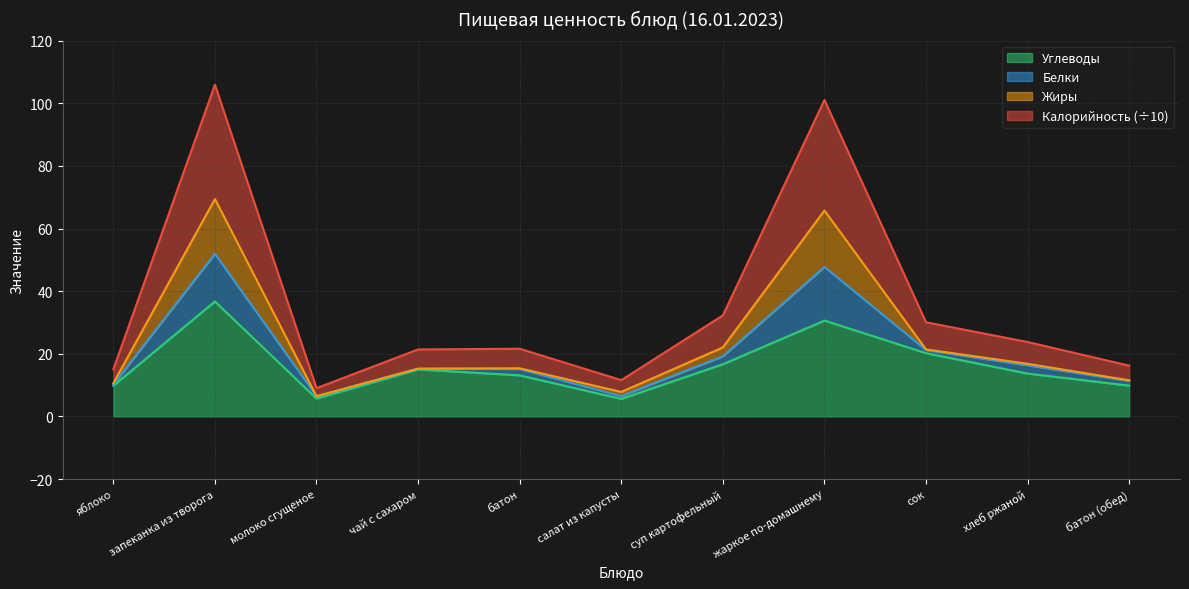

What is the label of the 2nd point from the left?

запеканка из творога